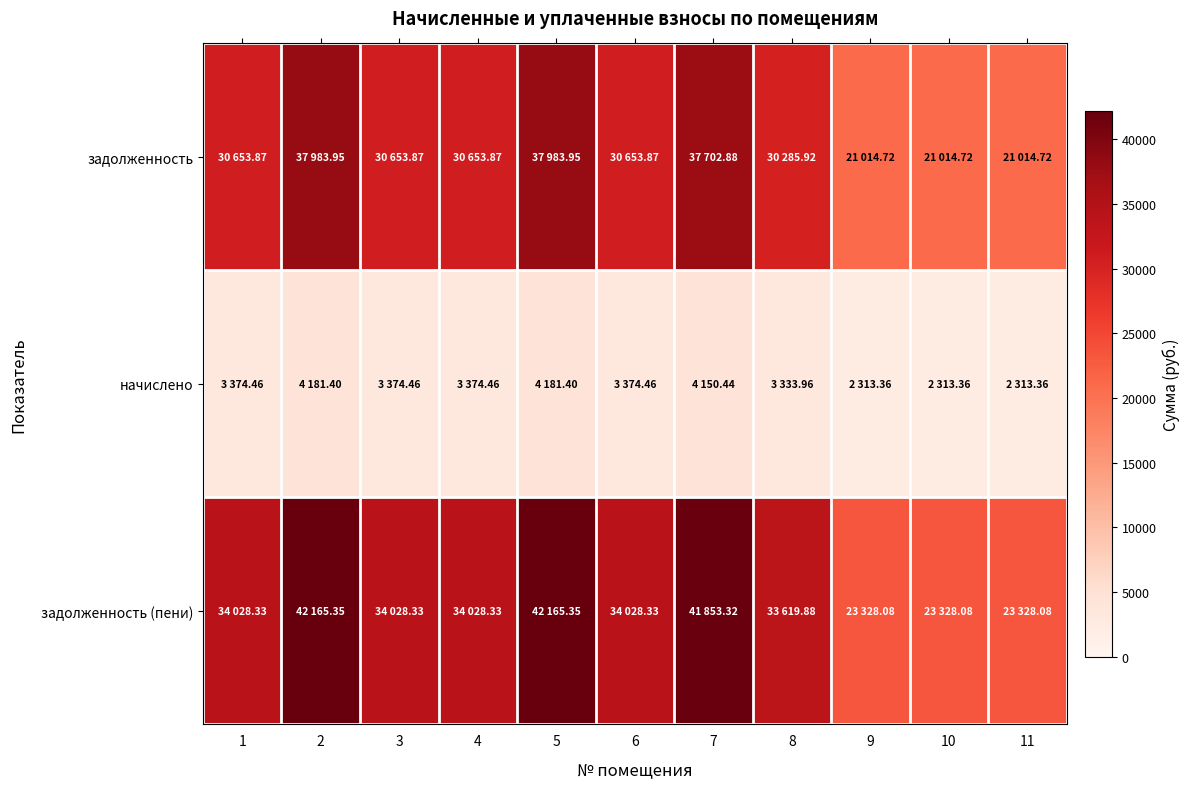

What is the maximum value shown in the chart?

42165.3